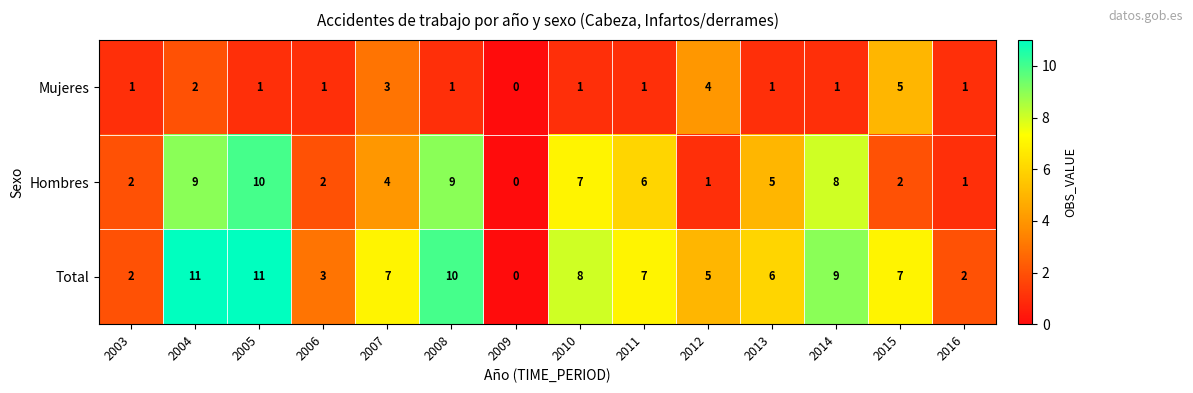

What is the difference between the Total values at 2004 and 2013?

5